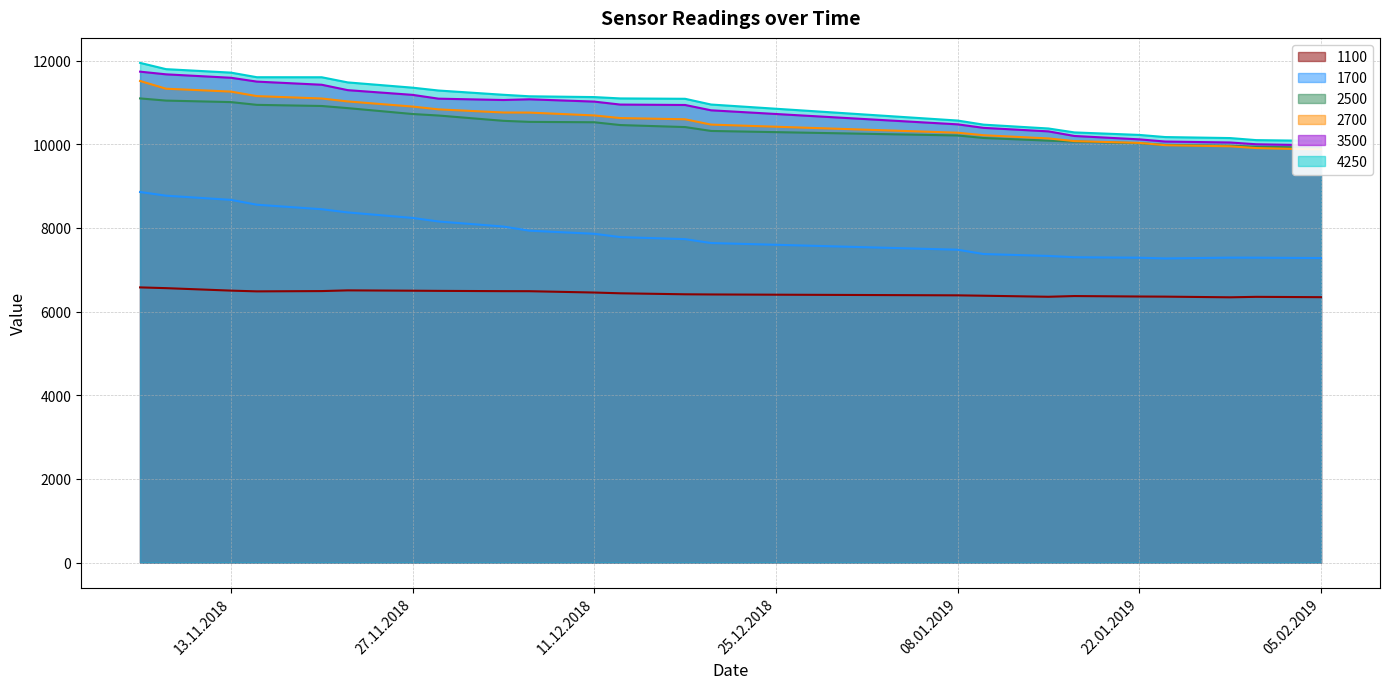

What are all the series names shown in the legend?

1100, 1700, 2500, 2700, 3500, 4250